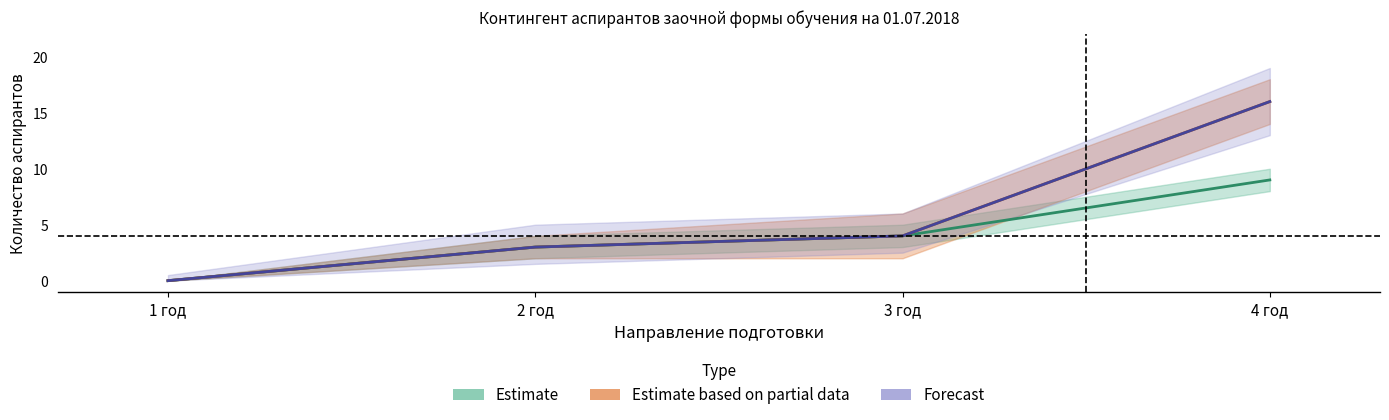

List the labels in order of Estimate value, smallest first.

1 год, 2 год, 3 год, 4 год